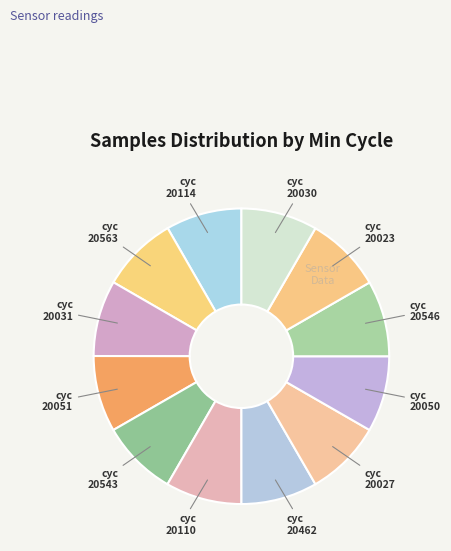

How many slices are in this pie chart?

12